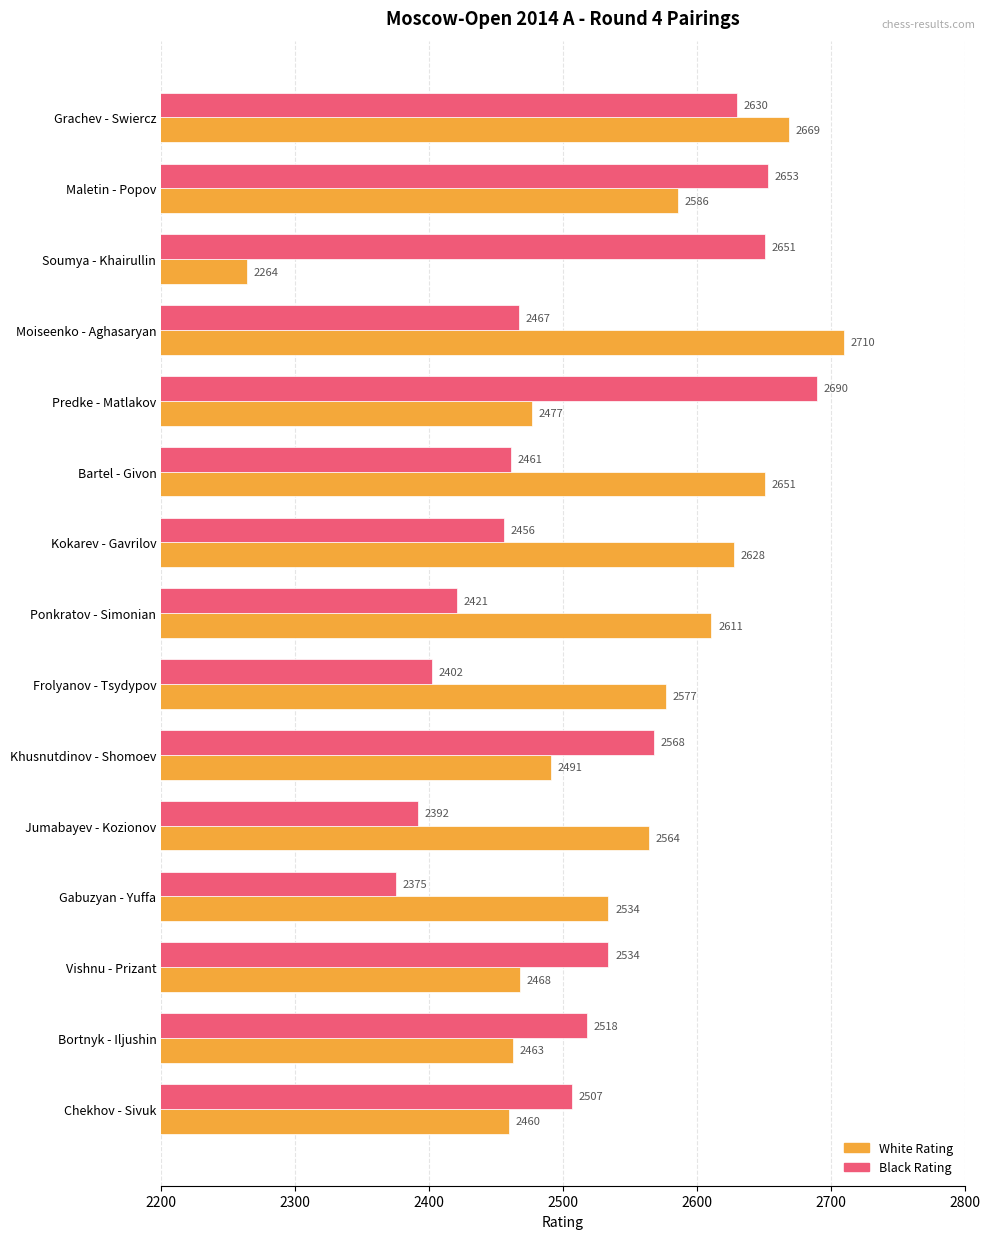

How many data points in Black Rating are less than 2507?

7